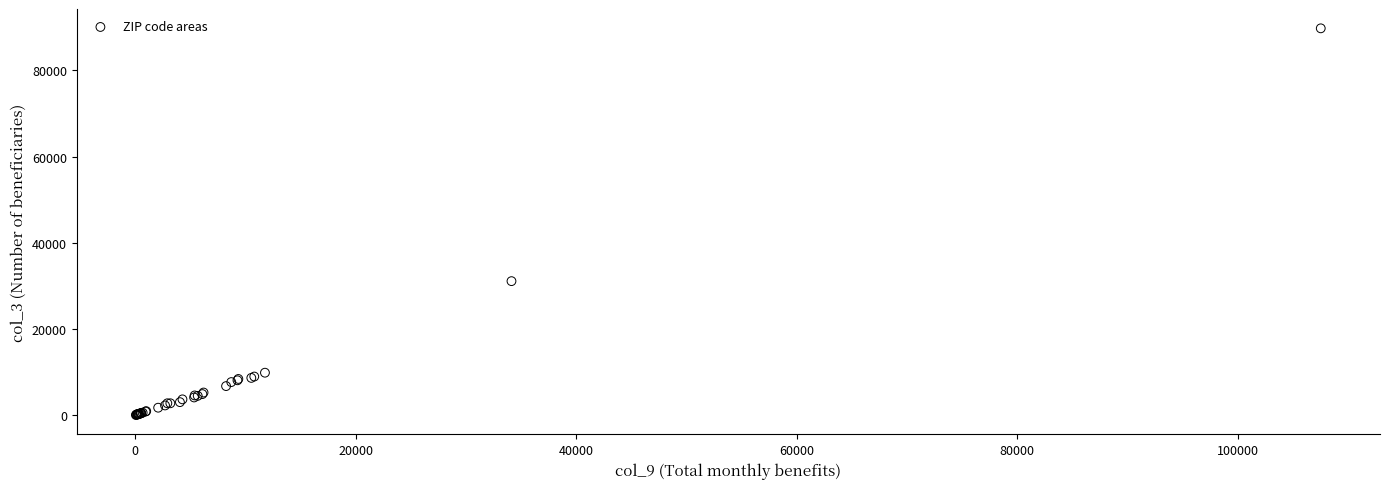

What Y value in the scatter plot is closest to 44917?

31115